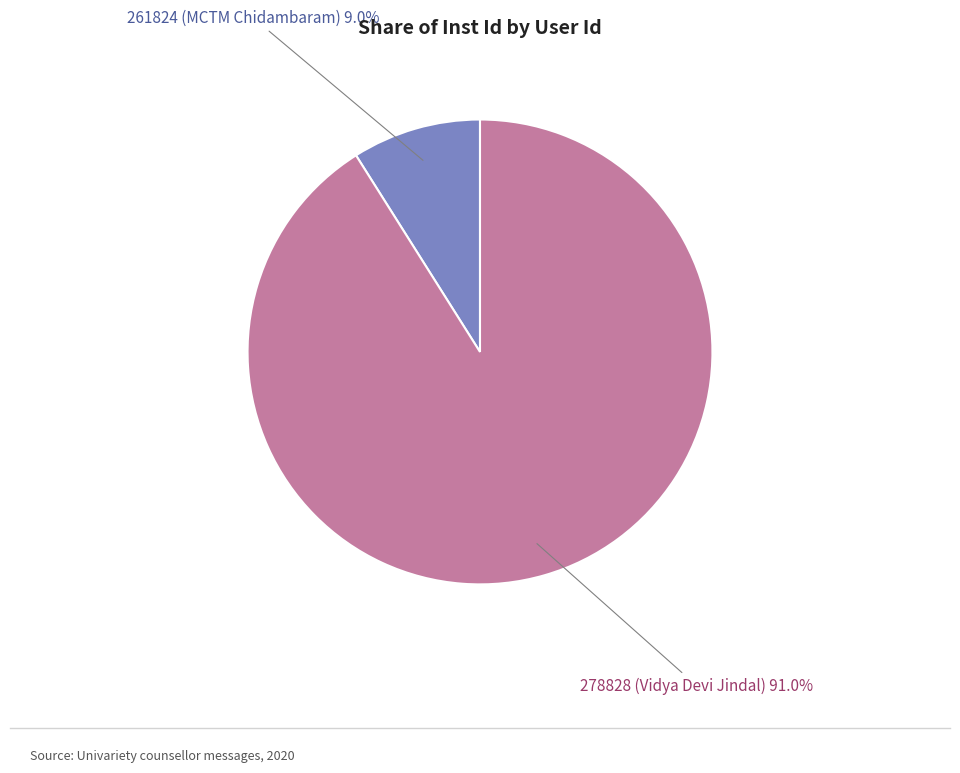

Does any single category account for the majority?

Yes